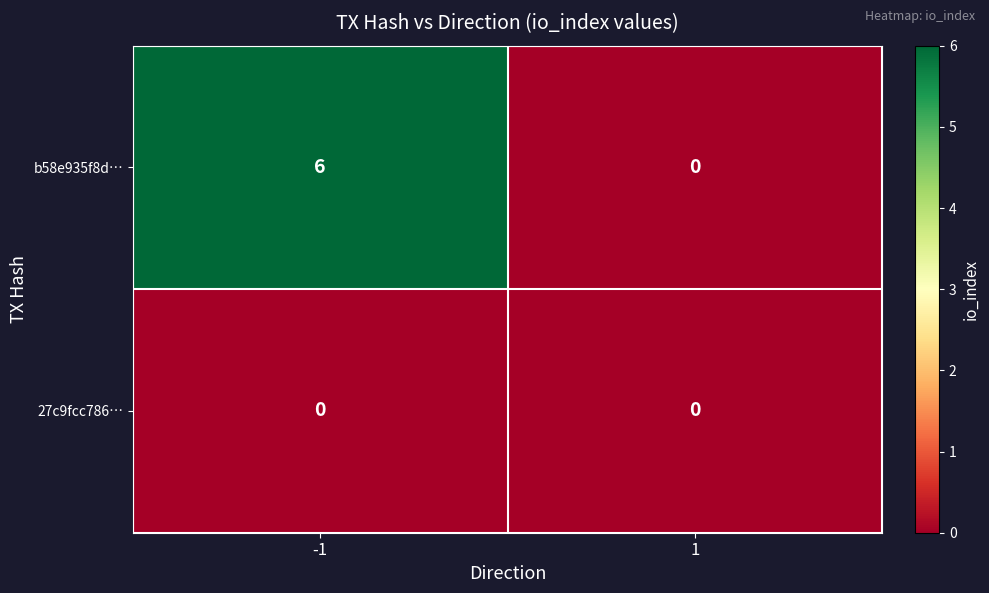

What value does the b58e935f8d… series have at -1?

6